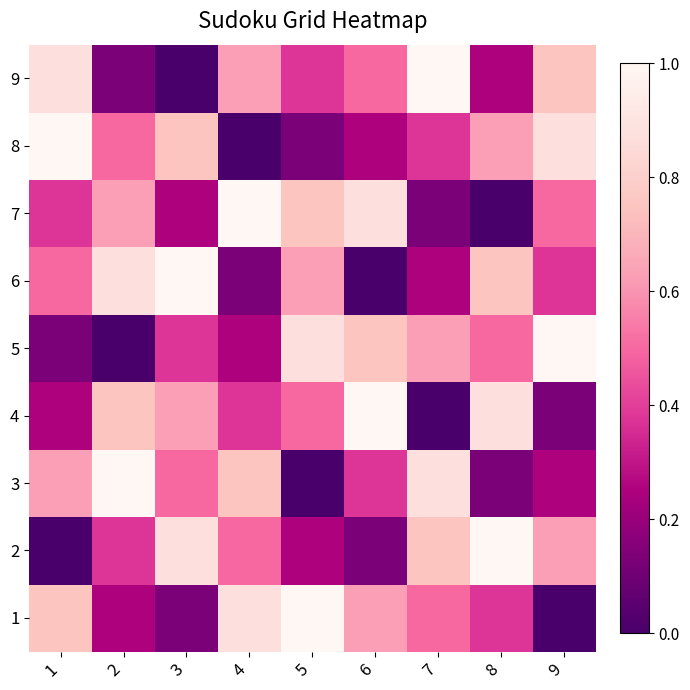

Reading left to right, what are all the values shown in this chart?

1: 1=0.8	2=0.2	3=0.1	4=0.9	5=1.0	6=0.6	7=0.5	8=0.4	9=0.0
2: 1=0.0	2=0.4	3=0.9	4=0.5	5=0.2	6=0.1	7=0.8	8=1.0	9=0.6
3: 1=0.6	2=1.0	3=0.5	4=0.8	5=0.0	6=0.4	7=0.9	8=0.1	9=0.2
4: 1=0.2	2=0.8	3=0.6	4=0.4	5=0.5	6=1.0	7=0.0	8=0.9	9=0.1
5: 1=0.1	2=0.0	3=0.4	4=0.2	5=0.9	6=0.8	7=0.6	8=0.5	9=1.0
6: 1=0.5	2=0.9	3=1.0	4=0.1	5=0.6	6=0.0	7=0.2	8=0.8	9=0.4
7: 1=0.4	2=0.6	3=0.2	4=1.0	5=0.8	6=0.9	7=0.1	8=0.0	9=0.5
8: 1=1.0	2=0.5	3=0.8	4=0.0	5=0.1	6=0.2	7=0.4	8=0.6	9=0.9
9: 1=0.9	2=0.1	3=0.0	4=0.6	5=0.4	6=0.5	7=1.0	8=0.2	9=0.8